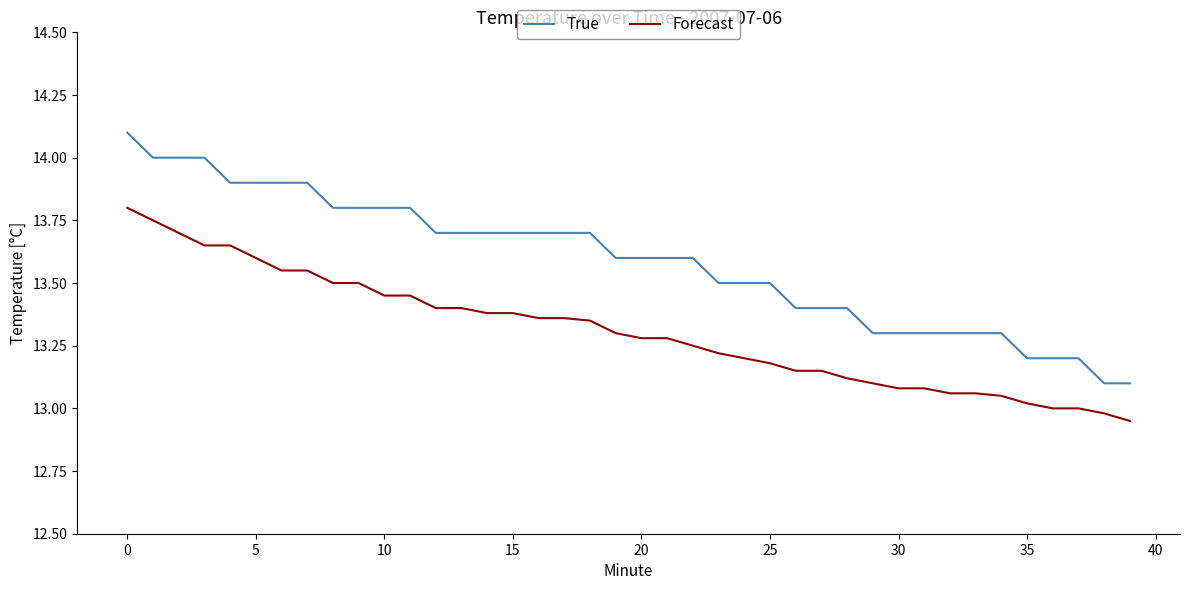

Which series has the largest total across all categories?

True